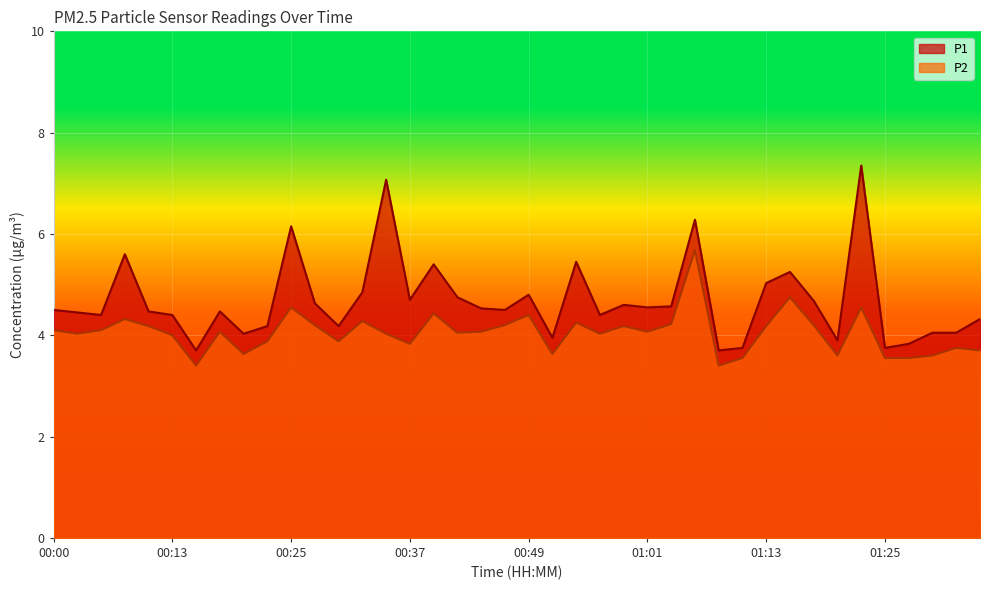

What is the total value across all series at 00:37?

8.5